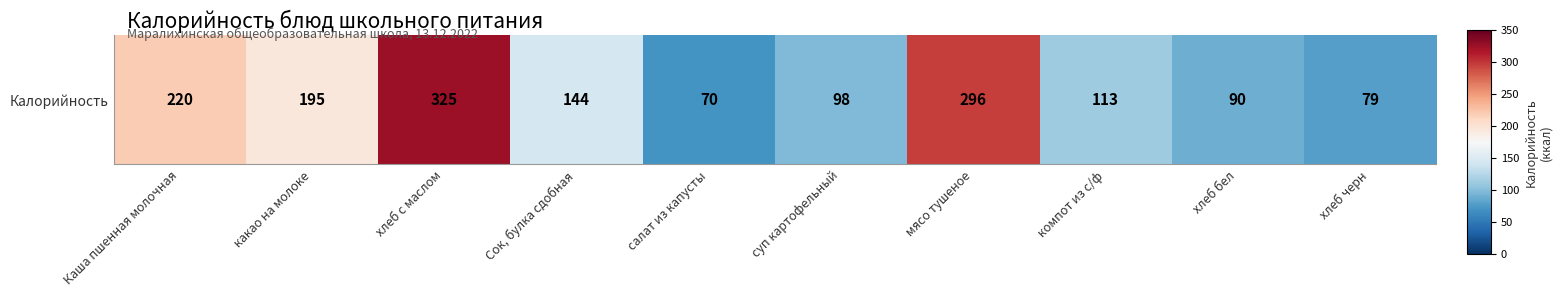

Rank the categories by value from highest to lowest.

хлеб с маслом, мясо тушеное, Каша пшенная молочная, какао на молоке, Сок, булка сдобная, компот из с/ф, суп картофельный, хлеб бел, хлеб черн, салат из капусты